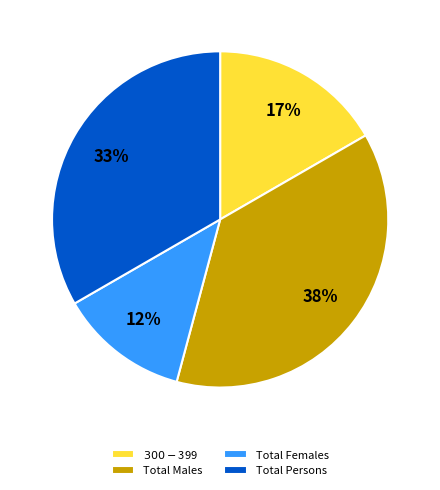

Which category has the smallest portion of the pie?

Total Females